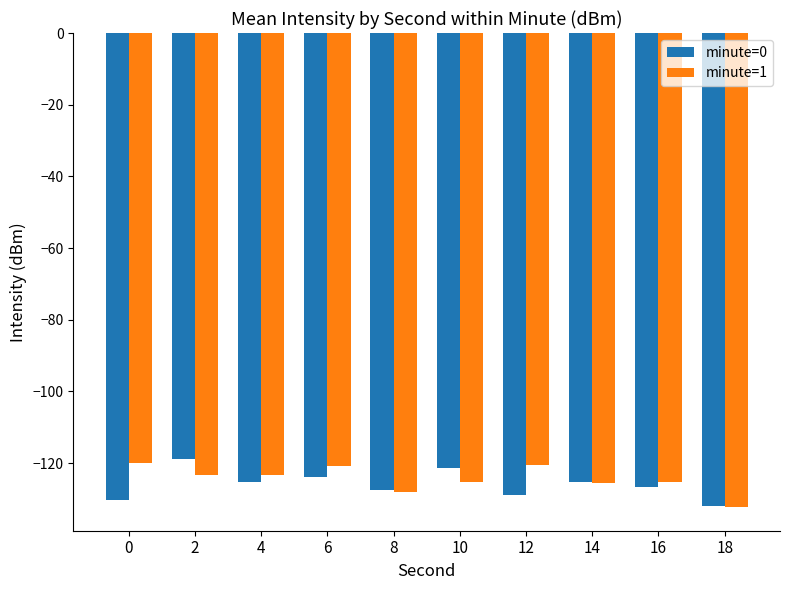

What is the spread (max minus min) of values at 18?

0.4